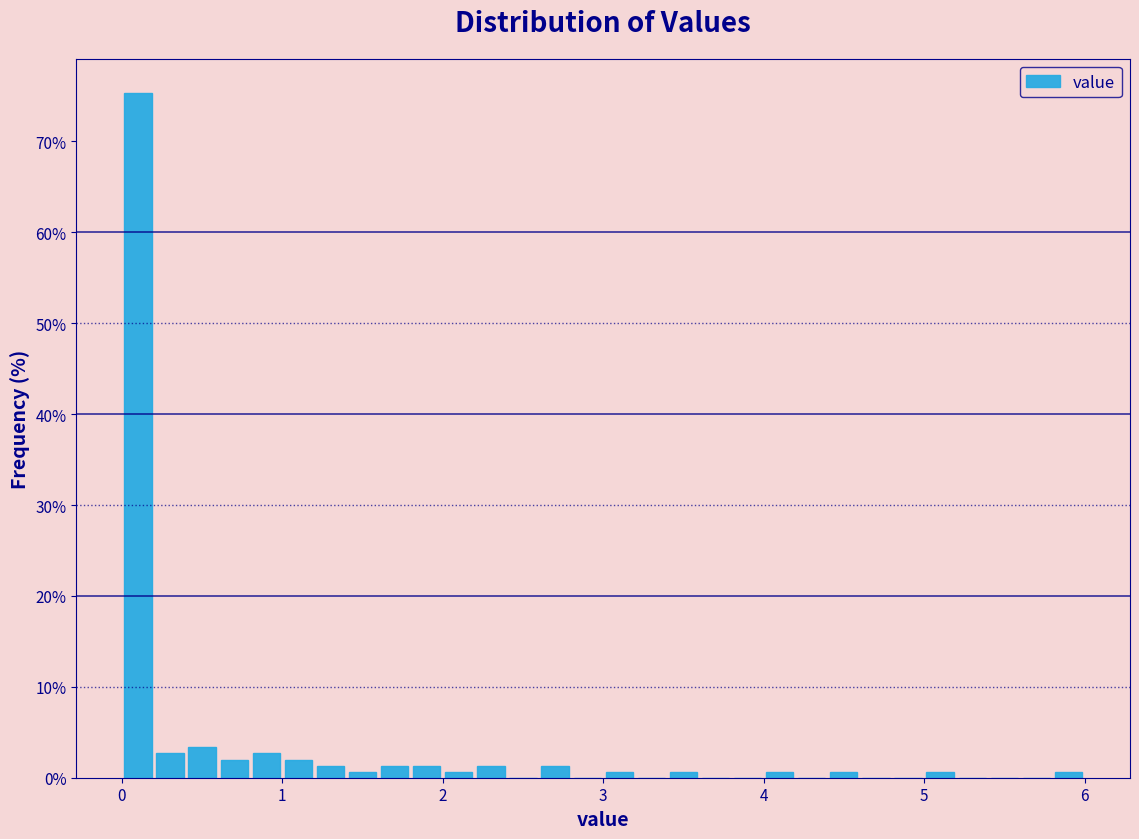

Around what value on the x-axis is the tallest bar? Give the approximate position of its centre, as read against the axis.

0.1